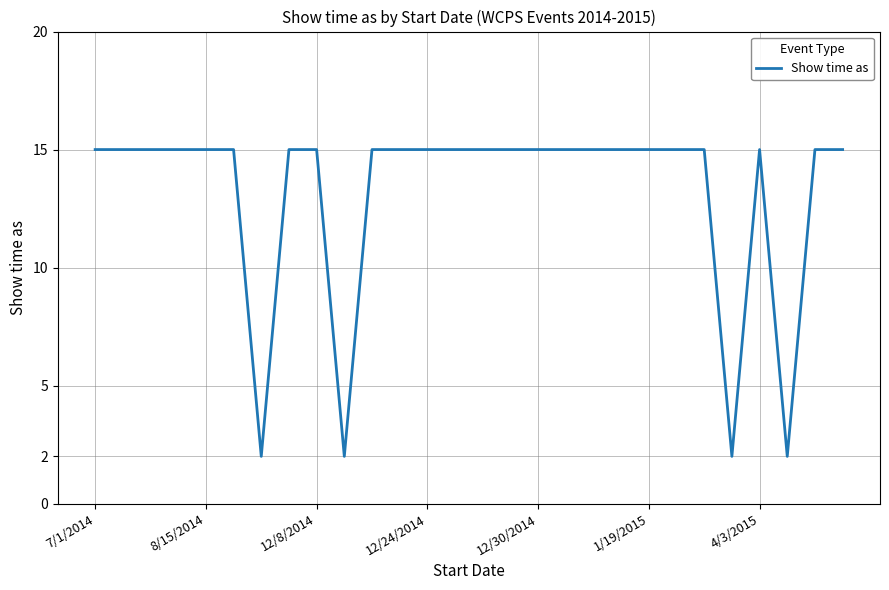

What is the maximum value shown in the chart?

15